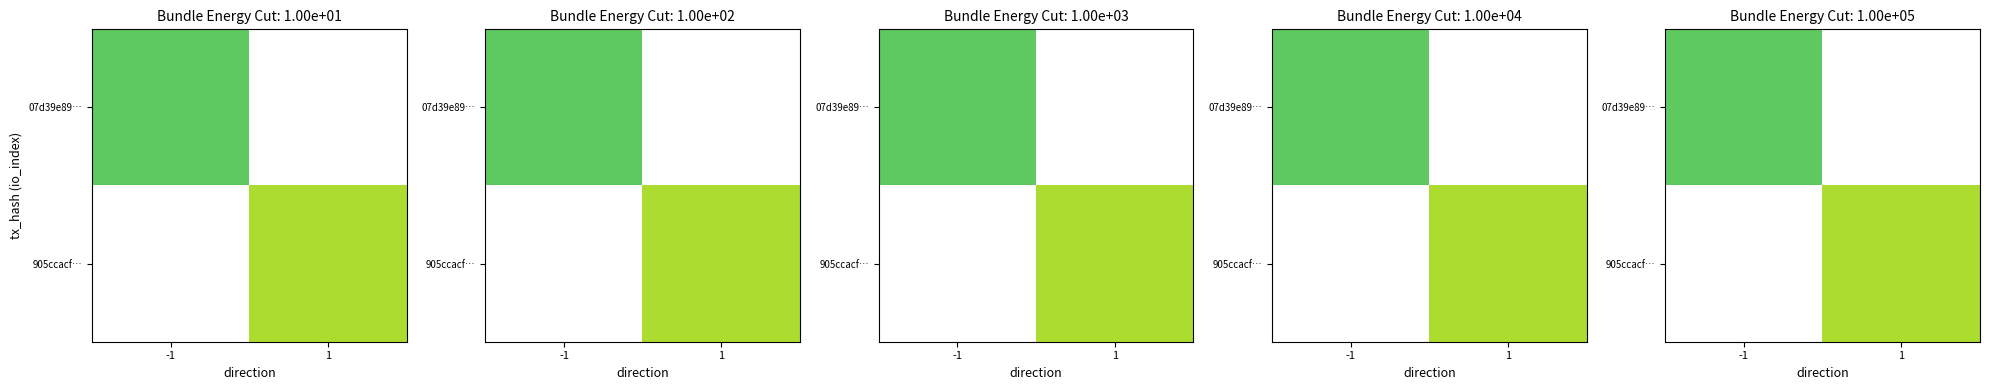

The 905ccacf… series shows 7.0 at 1. True or false?

True